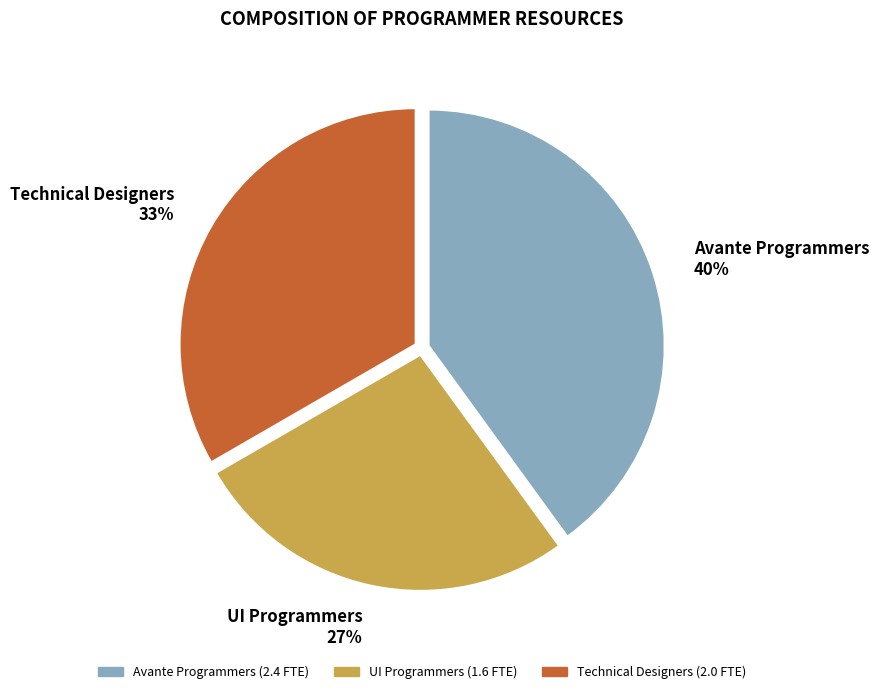

What percentage is the Technical Designers 33% slice, to the nearest percent?

33%